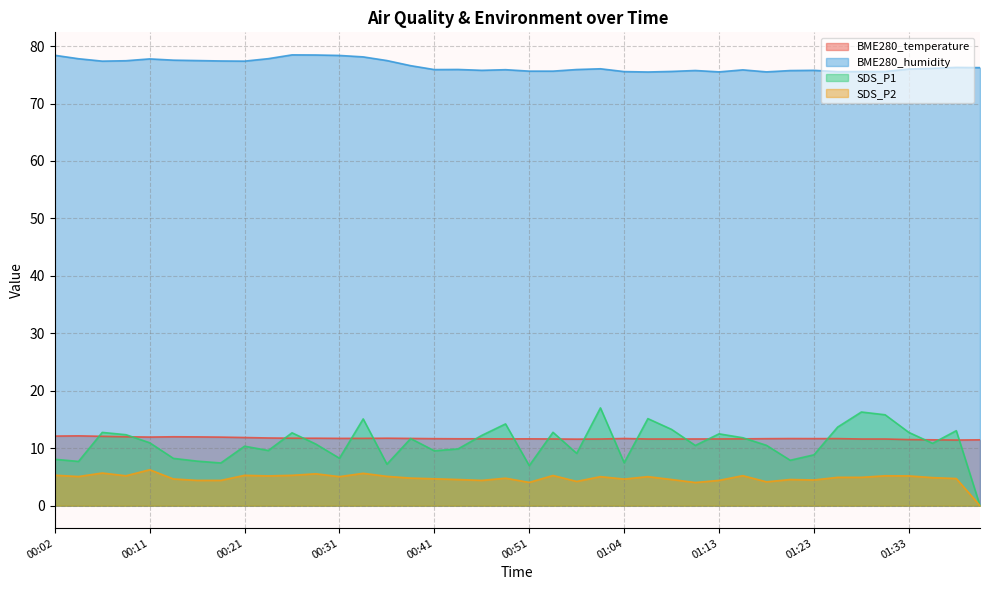

Is it true that BME280_humidity equals 78.5 at 00:26?

True